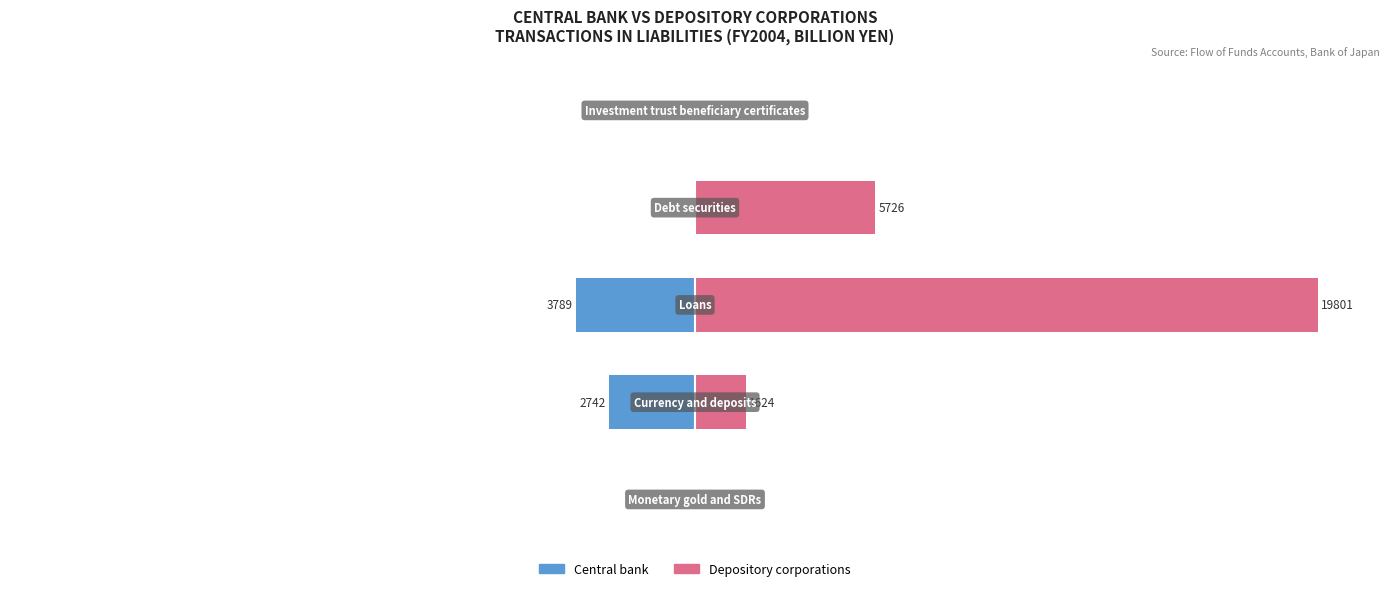

List the labels in order of Depository corporations value, largest first.

2, 3, 1, 0, 4